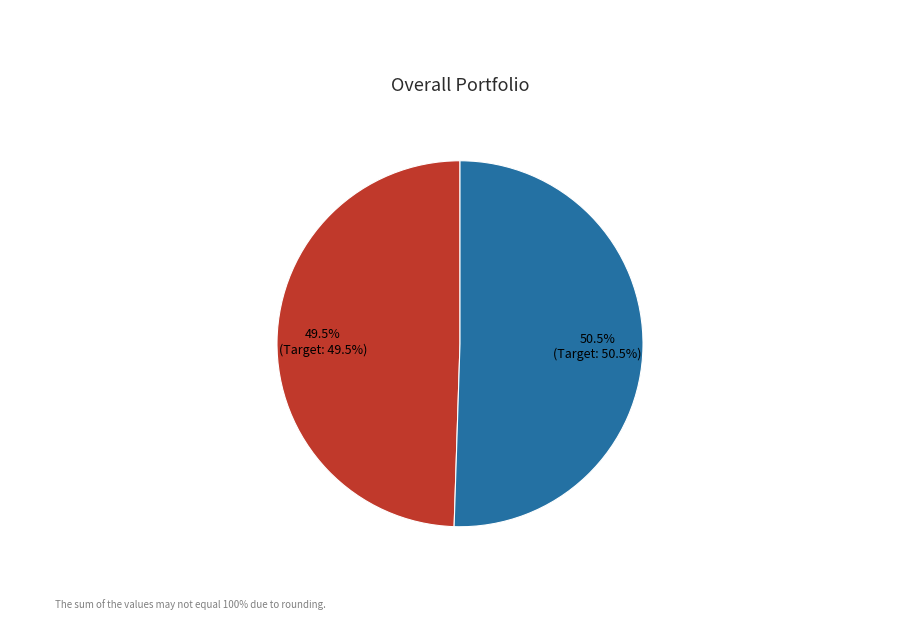

Is there any slice that represents more than half of the pie?

Yes